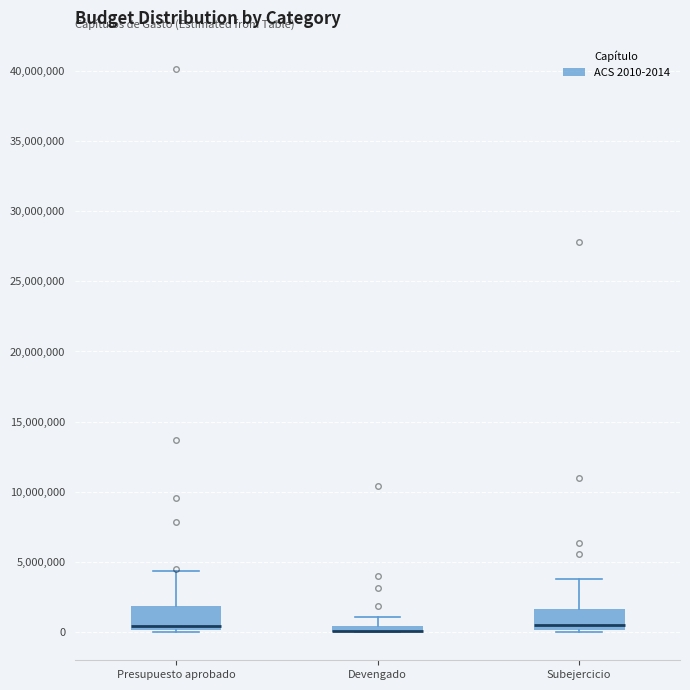

Where is the upper edge of the box for Devengado on the y-axis? The values are not printed on the chart, so give them approximately, as read against the axis.

500000